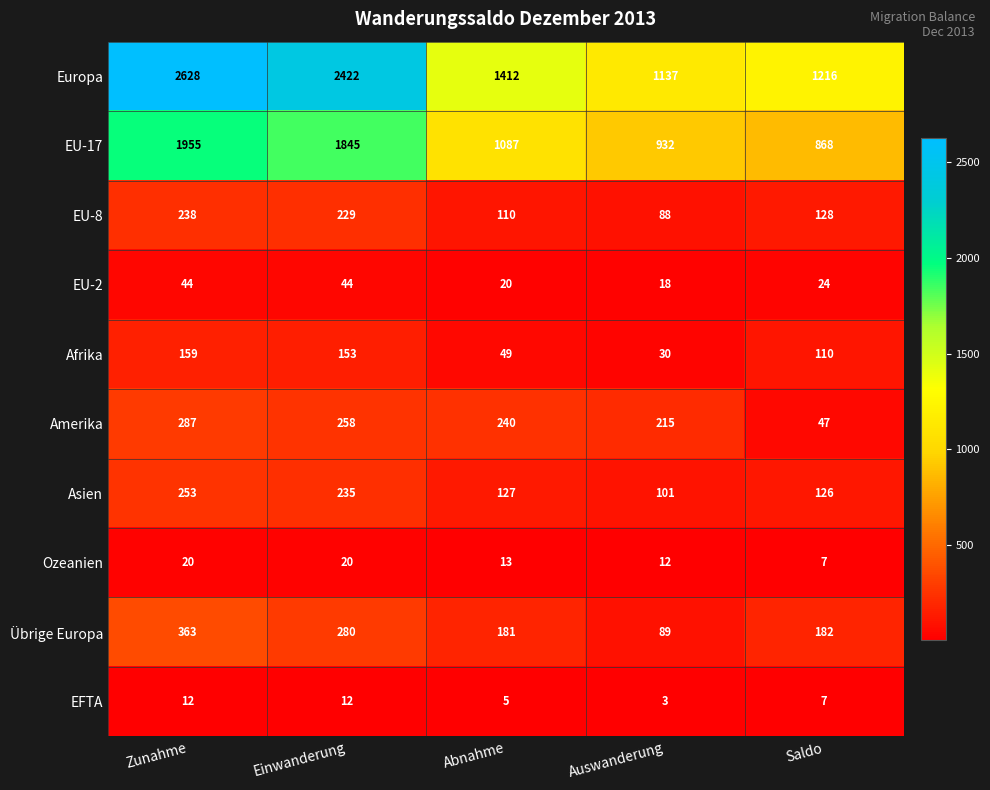

What is the smallest value displayed?

3